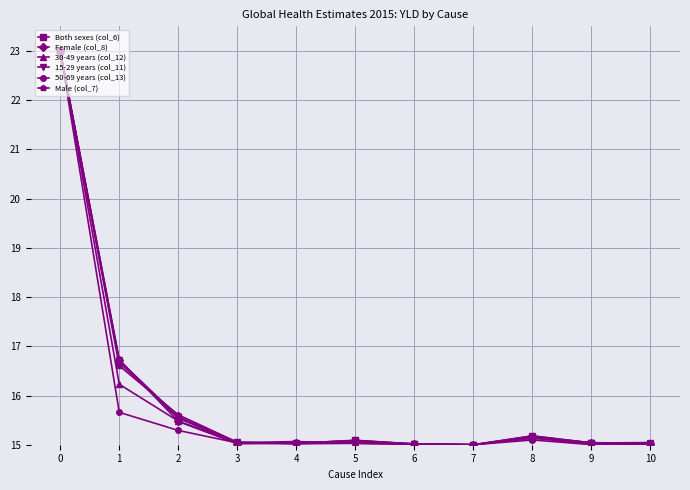

What is the highest value of the 50-69 years (col_13) series?

23.0